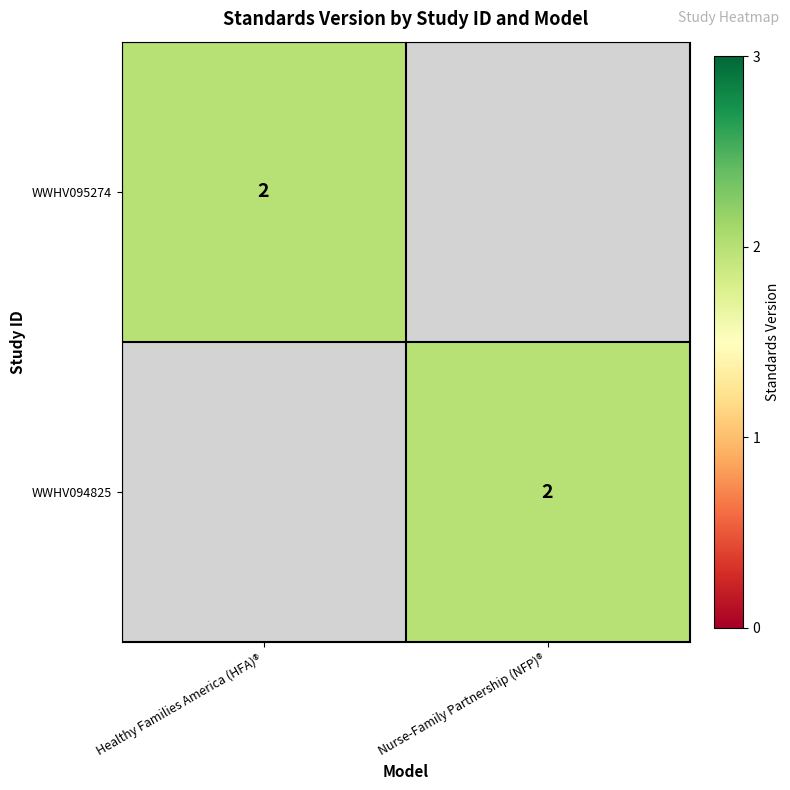

The WWHV094825 series shows 2 at Nurse-Family Partnership (NFP)®. True or false?

True